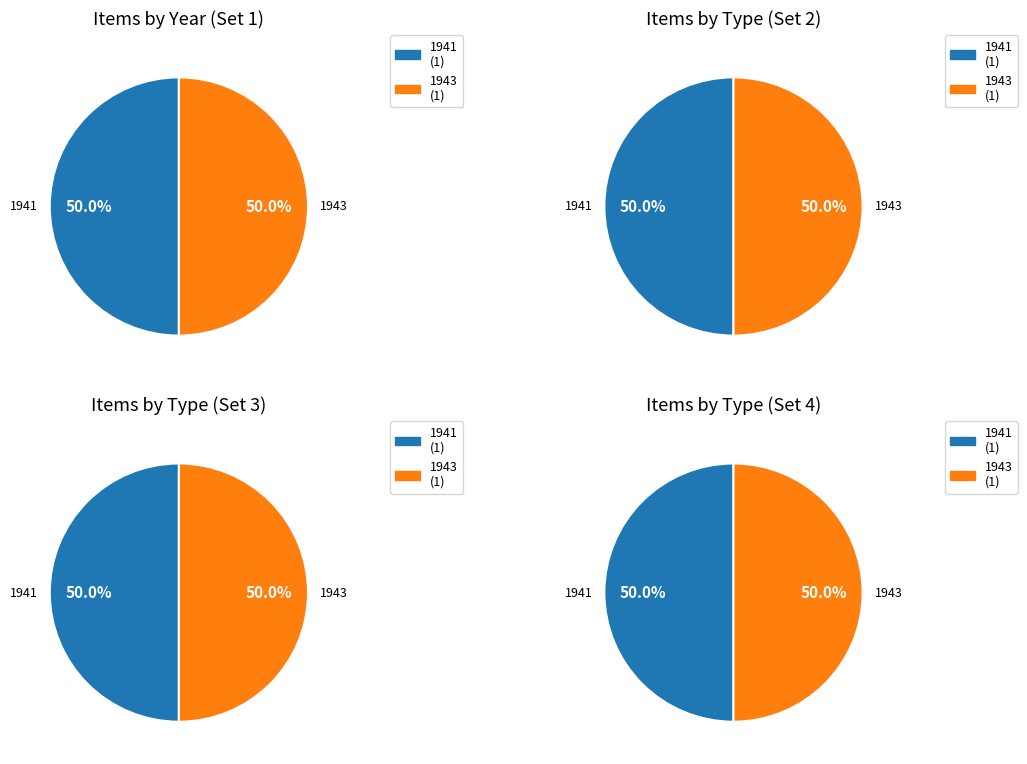

What percentage is the Item 945 (1943) slice, to the nearest percent?

50%